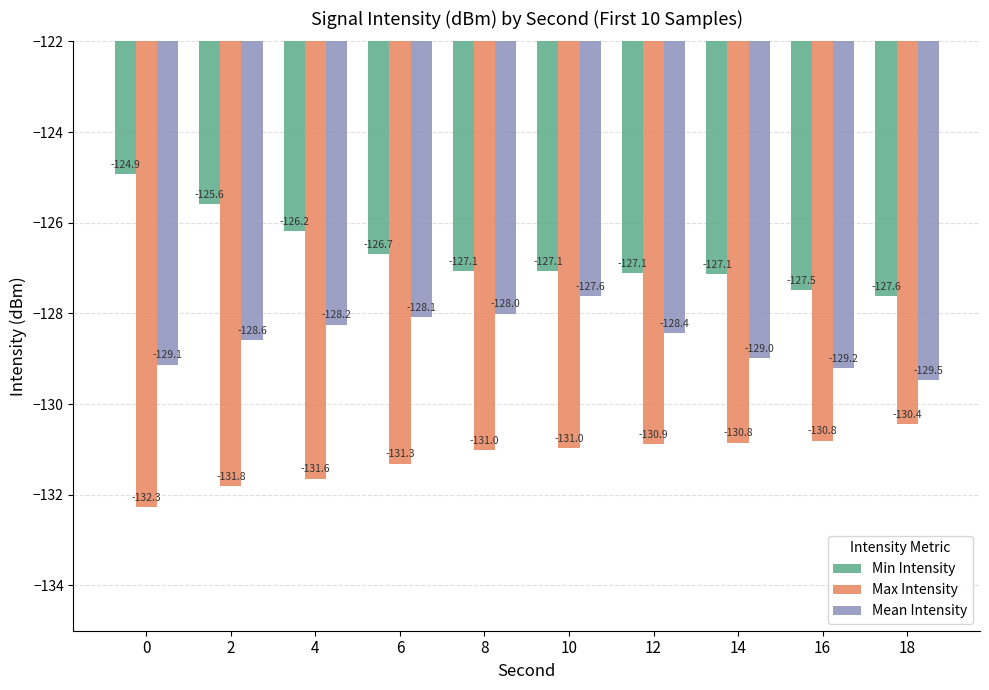

What is the highest value of the Max Intensity series?

-130.4